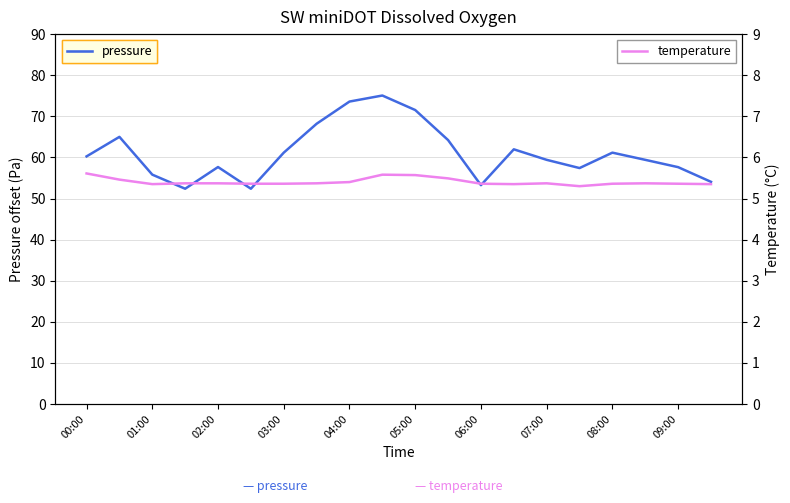

How many distinct data groups are displayed?

2